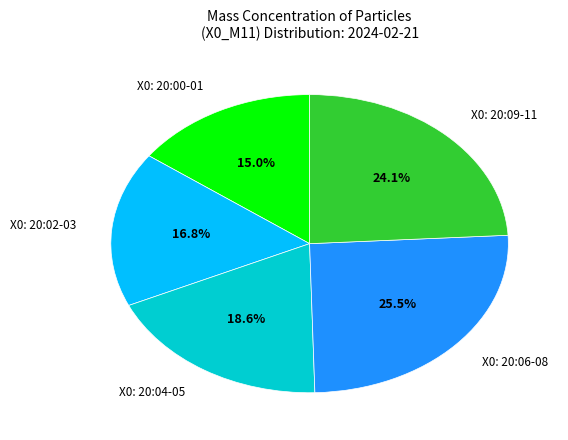

Which slice is the smallest?

X0: 20:00-01